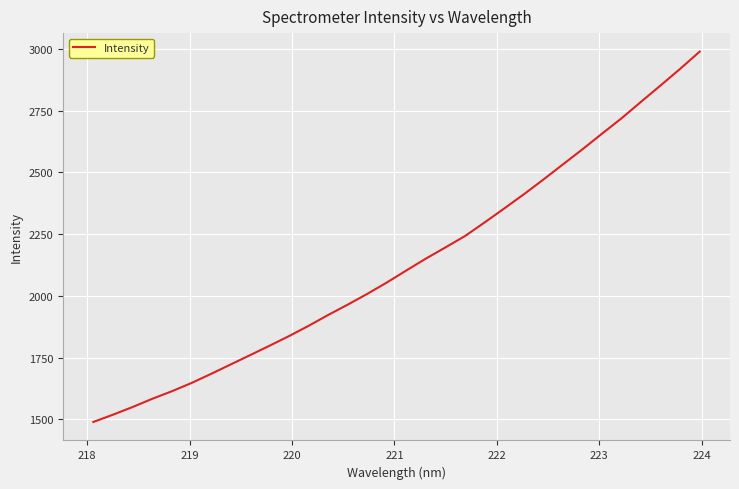

What is the greatest value displayed?

2988.6